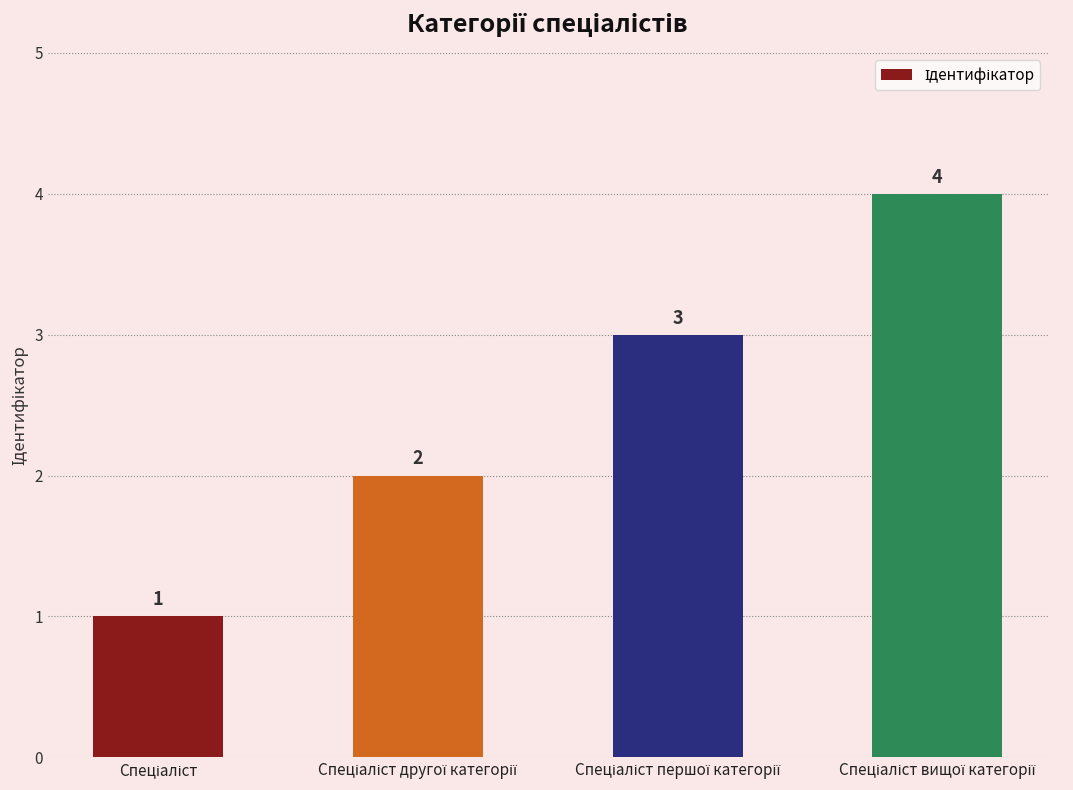

What is the sum of all values?

10